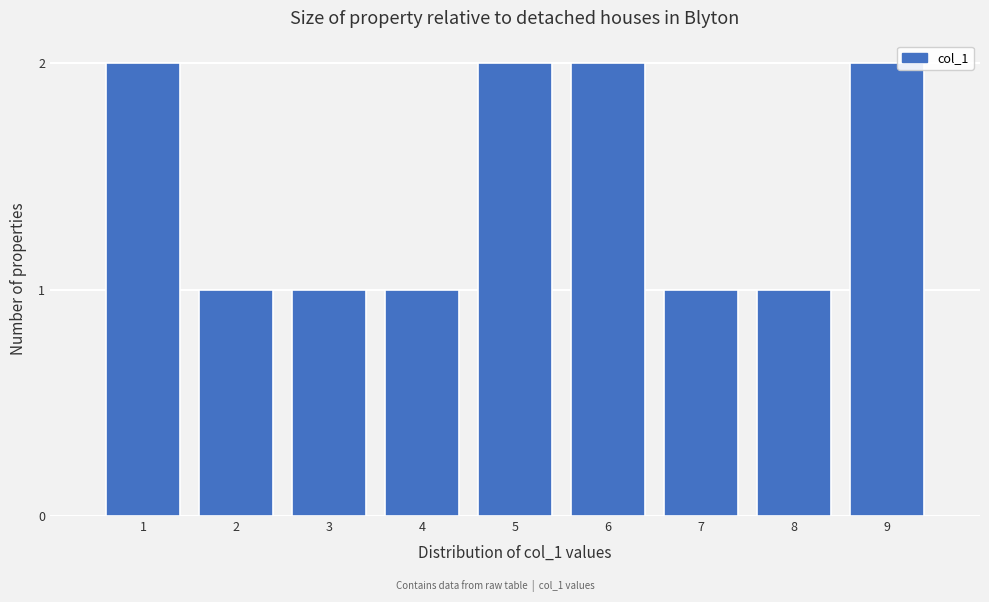

Reading left to right, extract all data points from this chart.

2	1	1	1	2	2	1	1	2